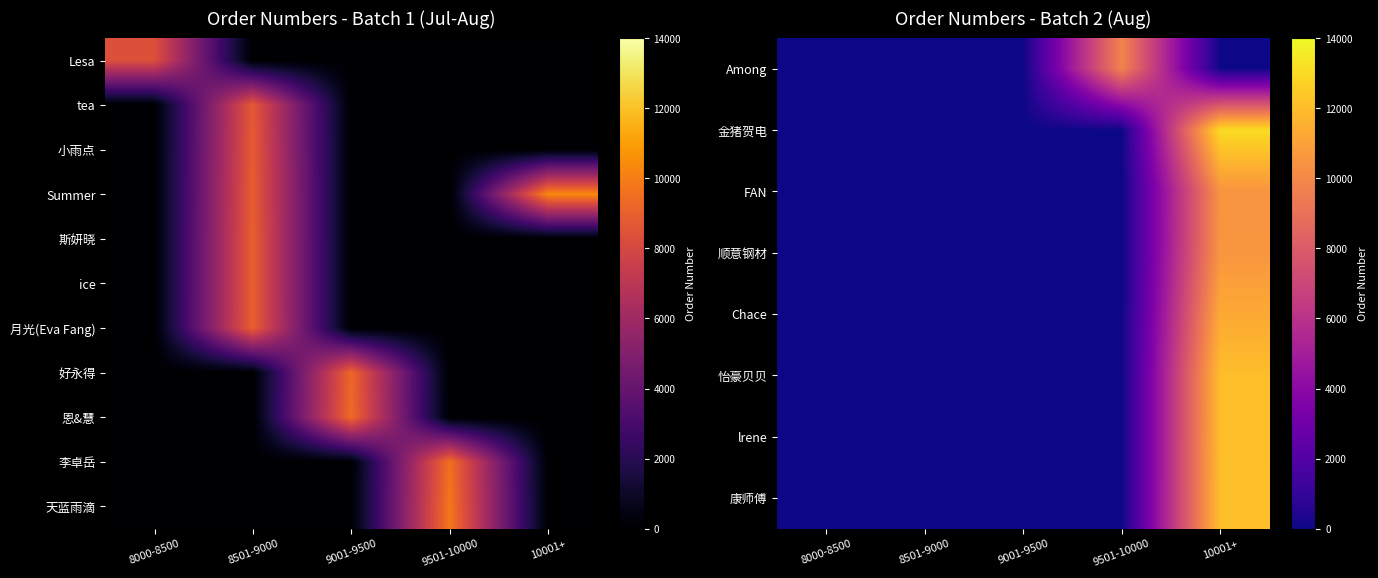

What is the spread (max minus min) of values at 9501-10000?

9793